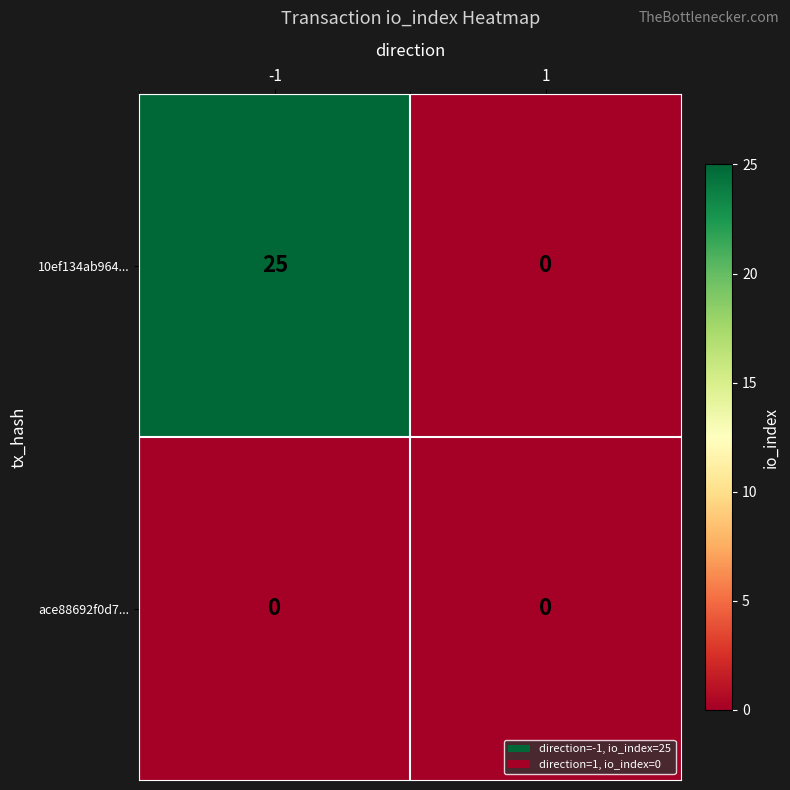

List the series in order of their overall mean, highest first.

10ef134ab964..., ace88692f0d7...